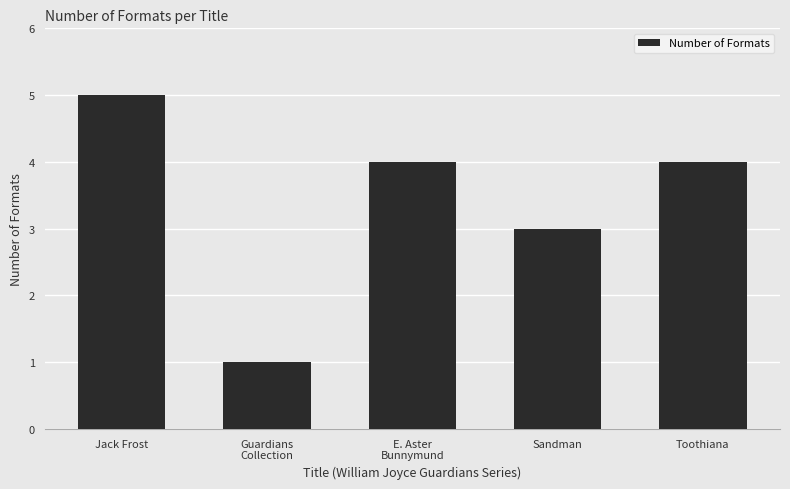

What is the difference between the maximum and minimum values?

4